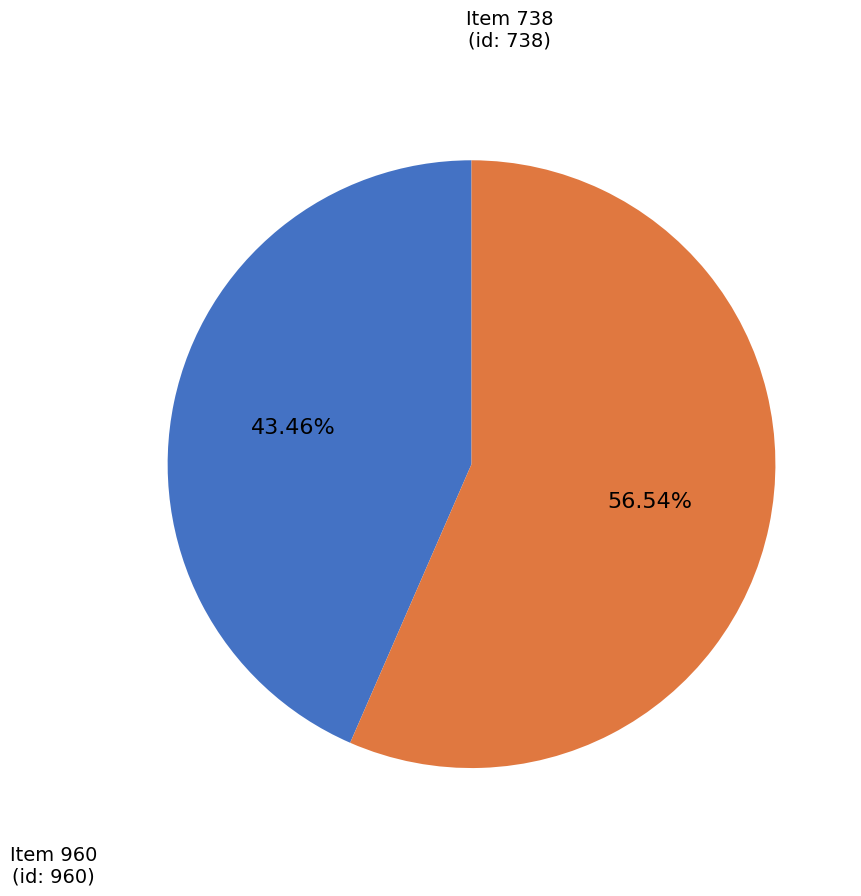

Is there a majority slice in this chart?

Yes